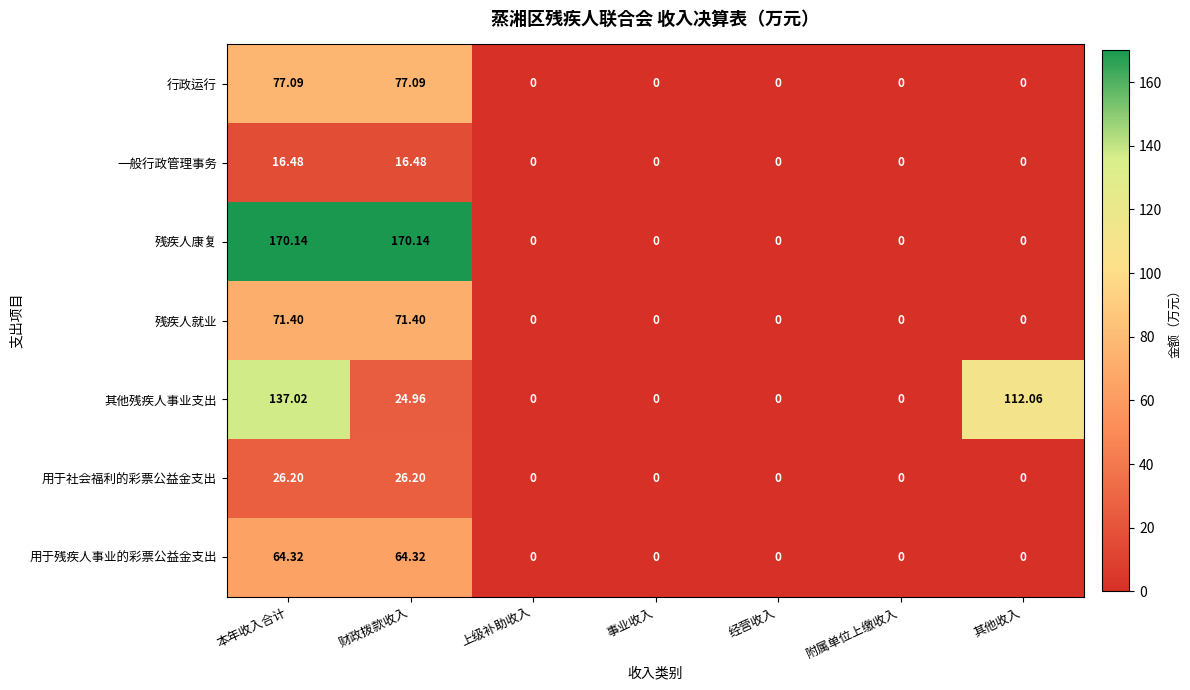

Which series has the widest spread of values?

残疾人康复